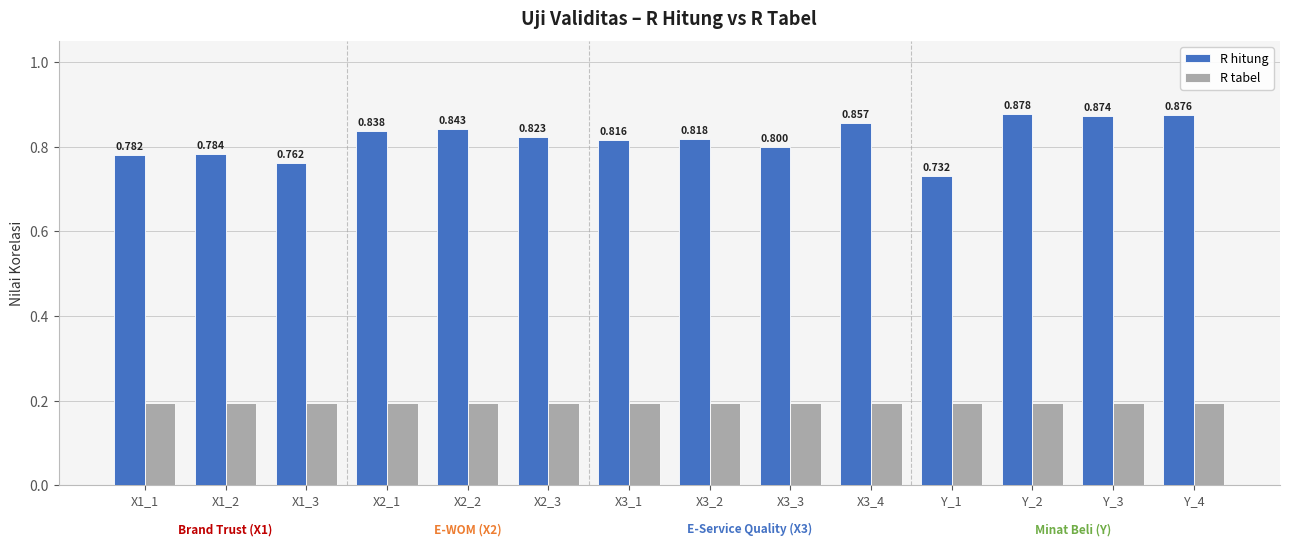

Which series has the largest total across all categories?

R hitung